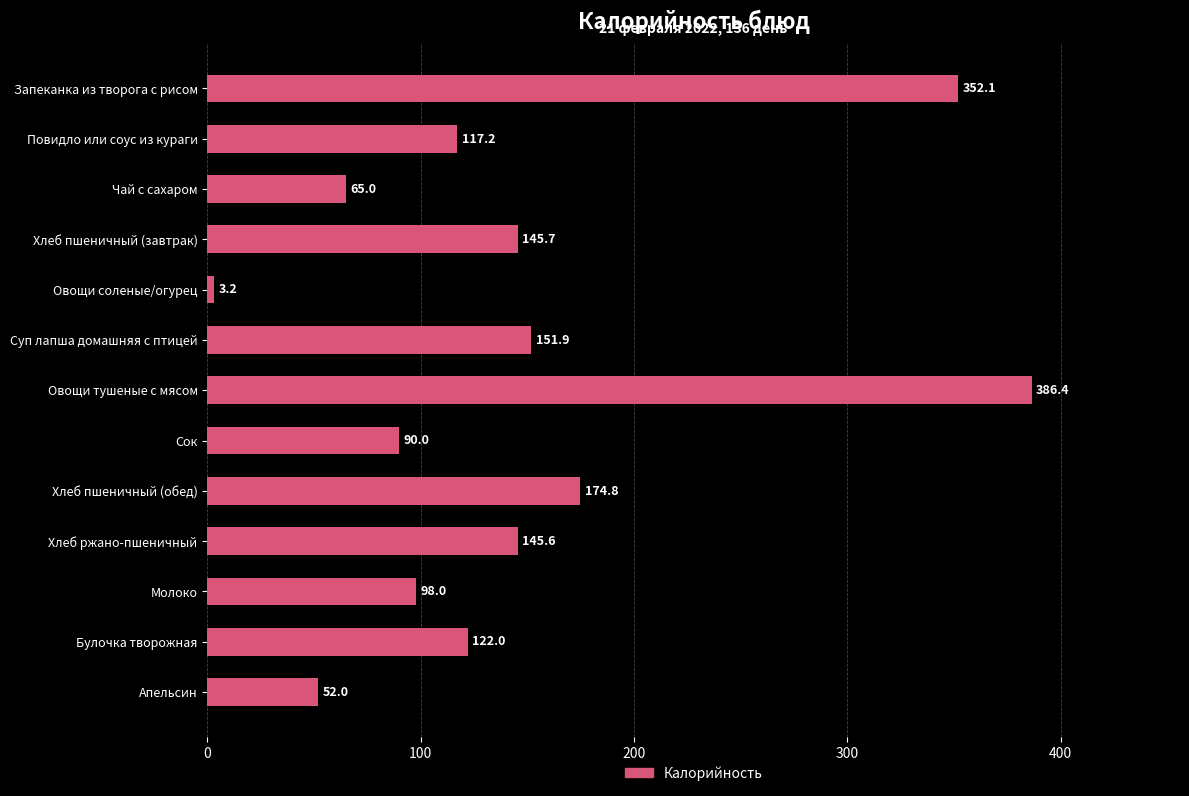

Which label corresponds to the largest value in the chart?

Овощи тушеные с мясом